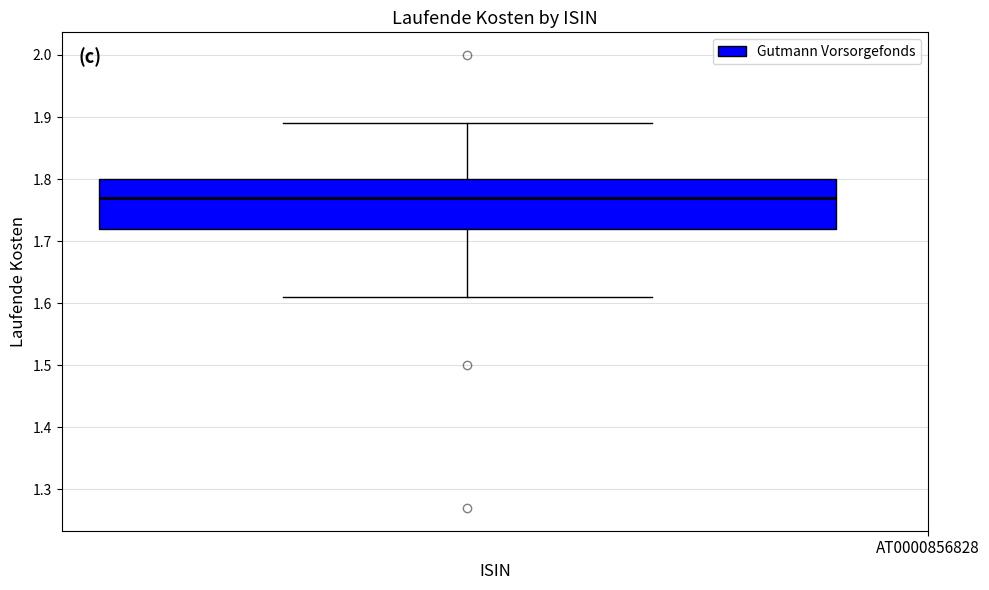

Transcribe this box plot: give where the median line is, the range the box spans, and where the two whiskers end, as read against the y-axis. The values are not printed on the chart, so give them approximately, as read against the axis.

median 1.77, box 1.72 to 1.80, whiskers 1.61 to 1.89